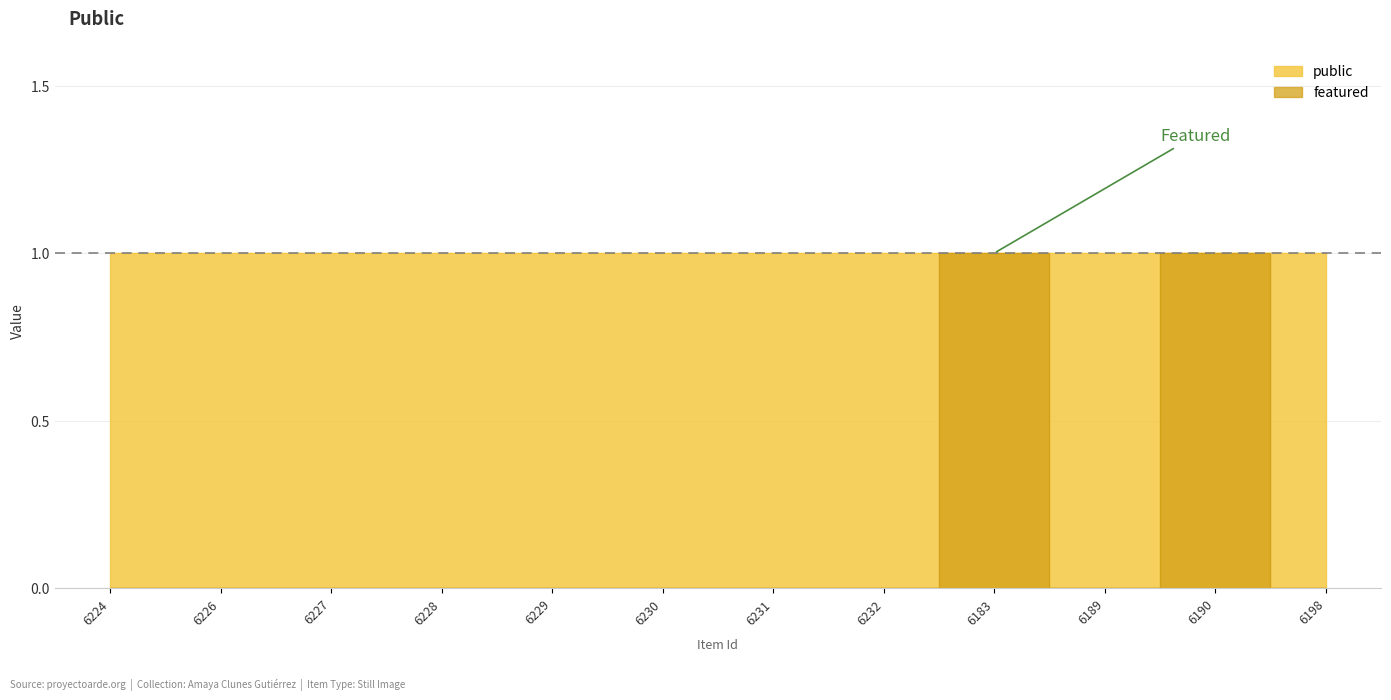

Rank the categories by value from highest to lowest.

6183, 6190, 6224, 6226, 6227, 6228, 6229, 6230, 6231, 6232, 6189, 6198